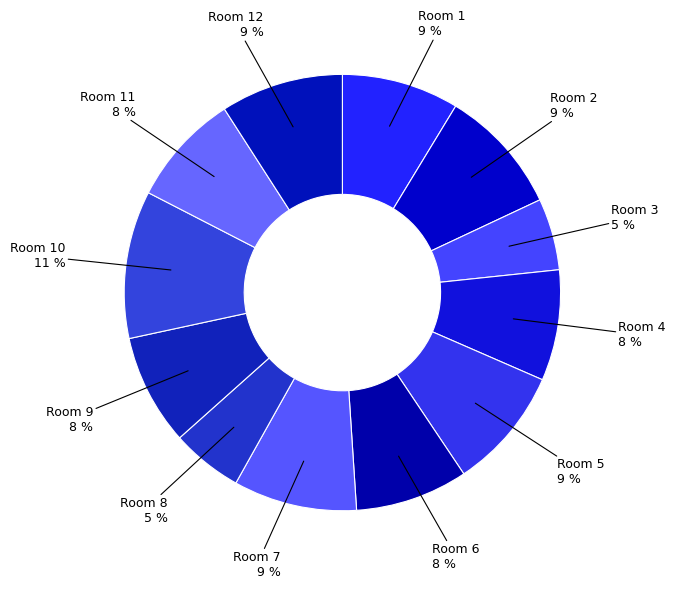

How many slices are in this pie chart?

12